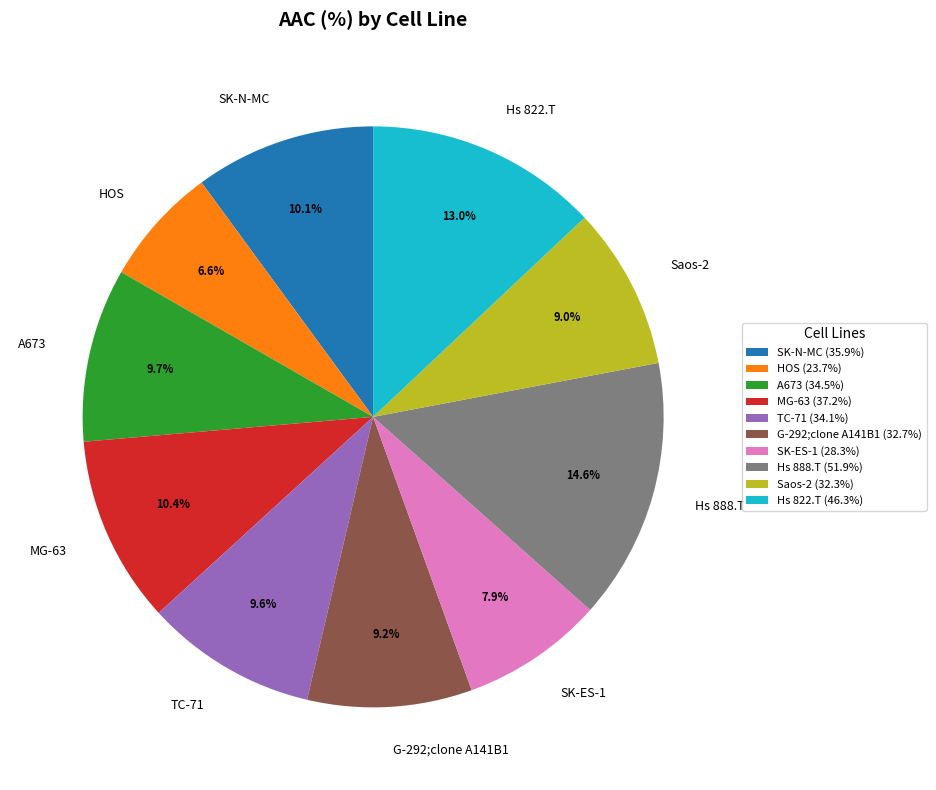

Approximately how many times larger is the value at MG-63 compared to SK-ES-1?

1.3